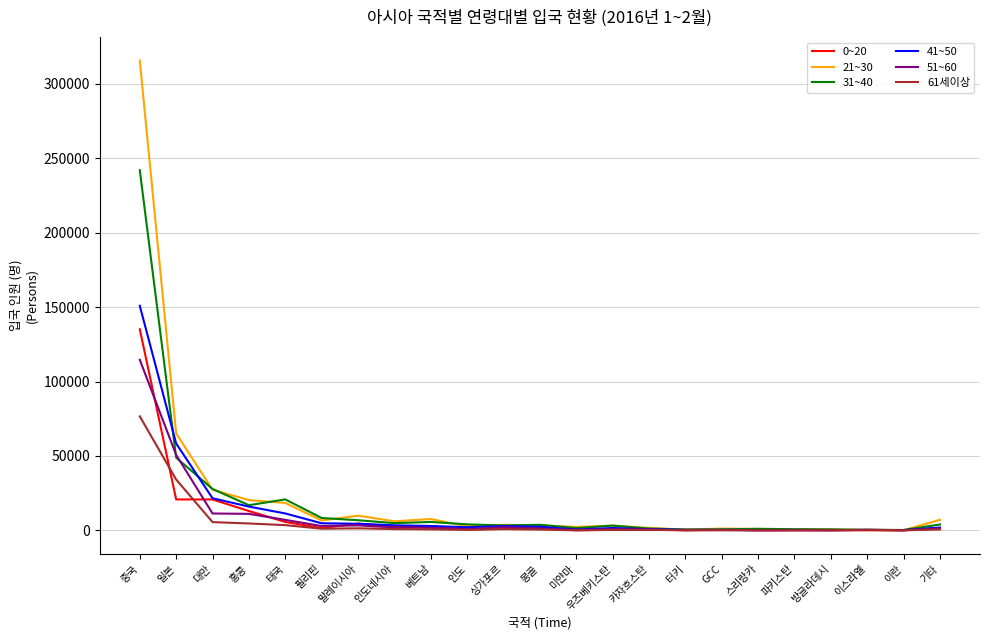

What is the sum of the 41~50 values at 미얀마 and 말레이시아?

4979